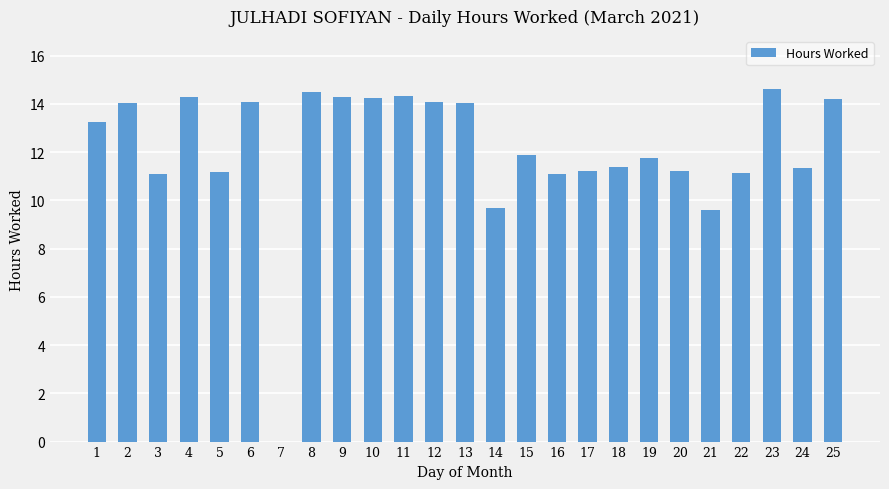

What is the maximum value shown in the chart?

14.6